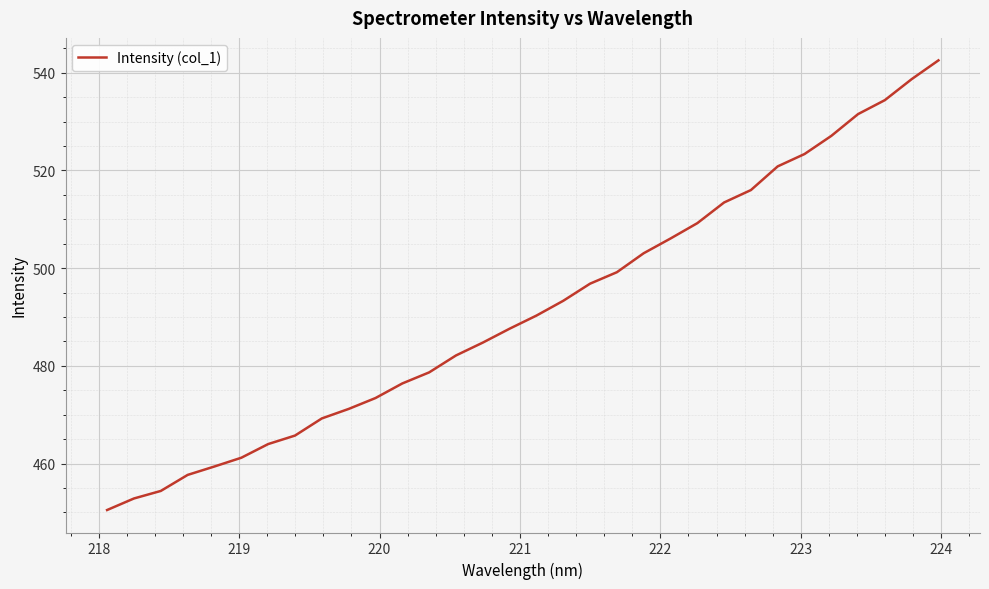

What is the smallest value displayed?

450.5